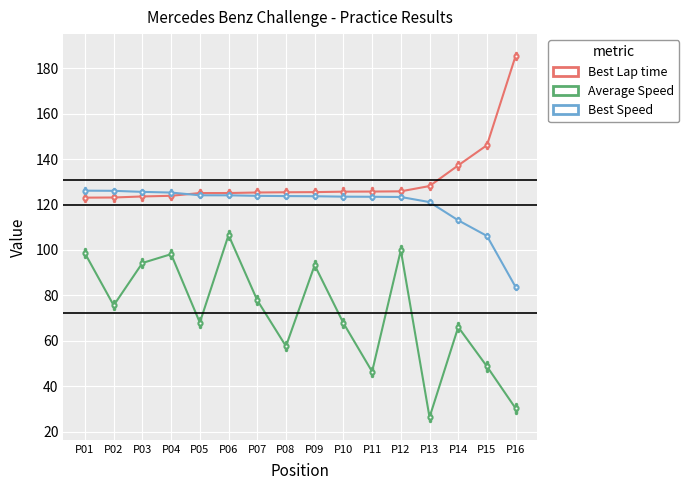

What is the smallest value displayed?

26.3